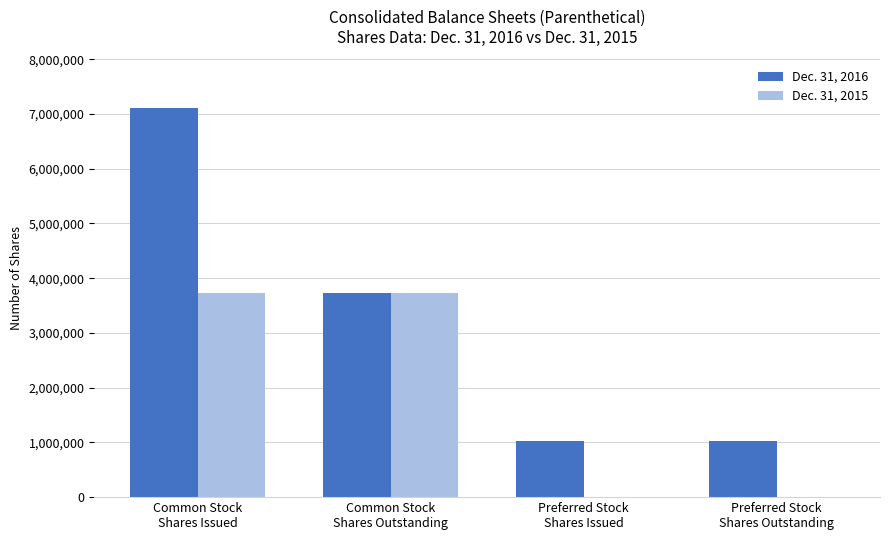

Which series has the largest total across all categories?

Dec. 31, 2016